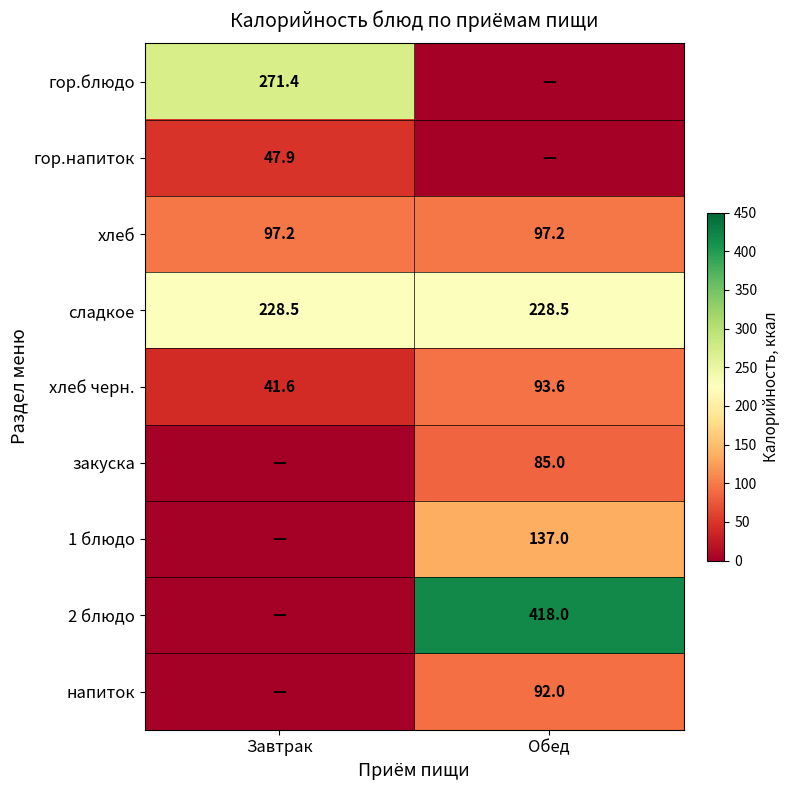

The хлеб черн. series shows 27.7 at Завтрак. True or false?

False